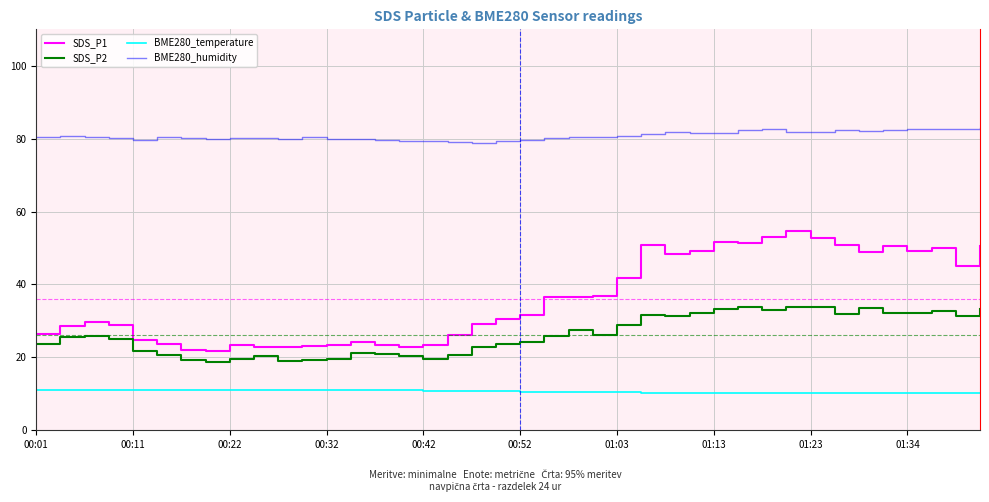

Rank the series by their maximum value, from highest to lowest.

BME280_humidity, SDS_P1, SDS_P2, BME280_temperature